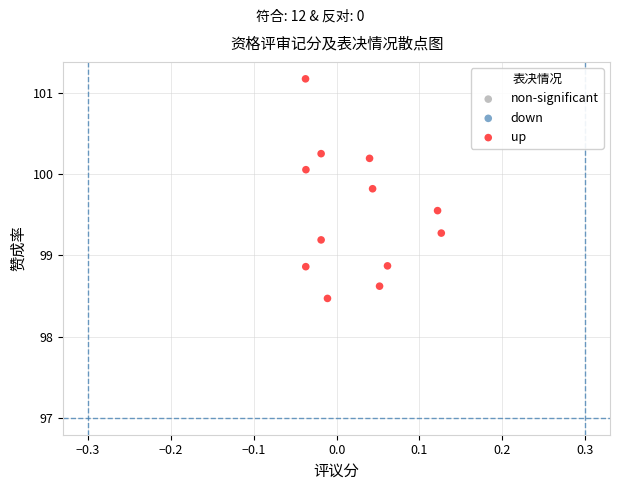

What is the average Y value?

99.5